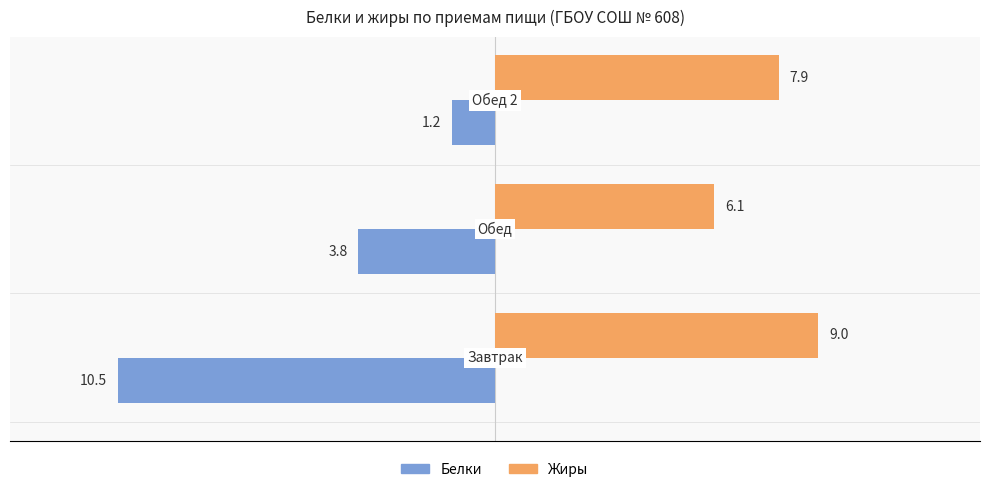

What is the maximum value shown in the chart?

9.0